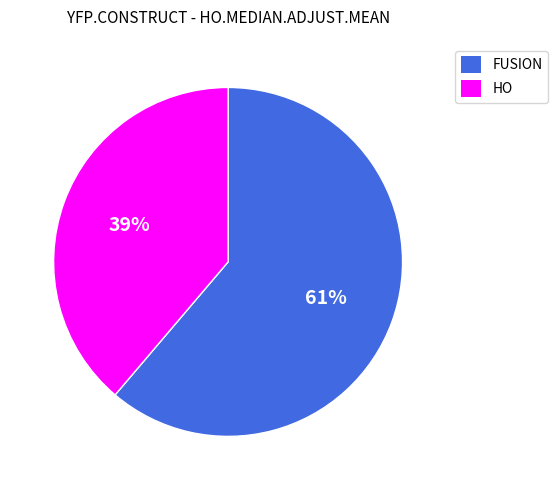

Which category accounts for the majority?

FUSION